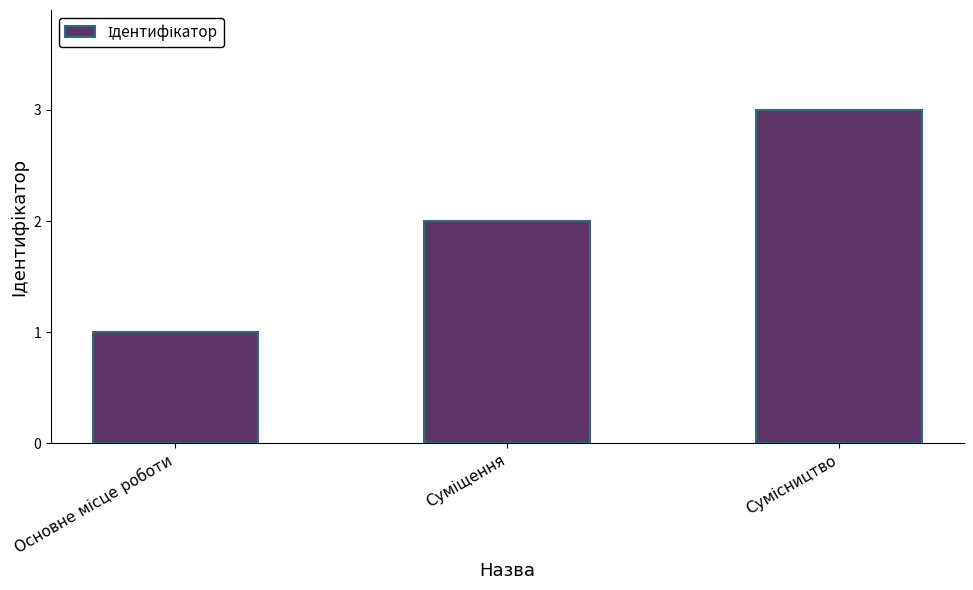

What is the sum of all values?

6